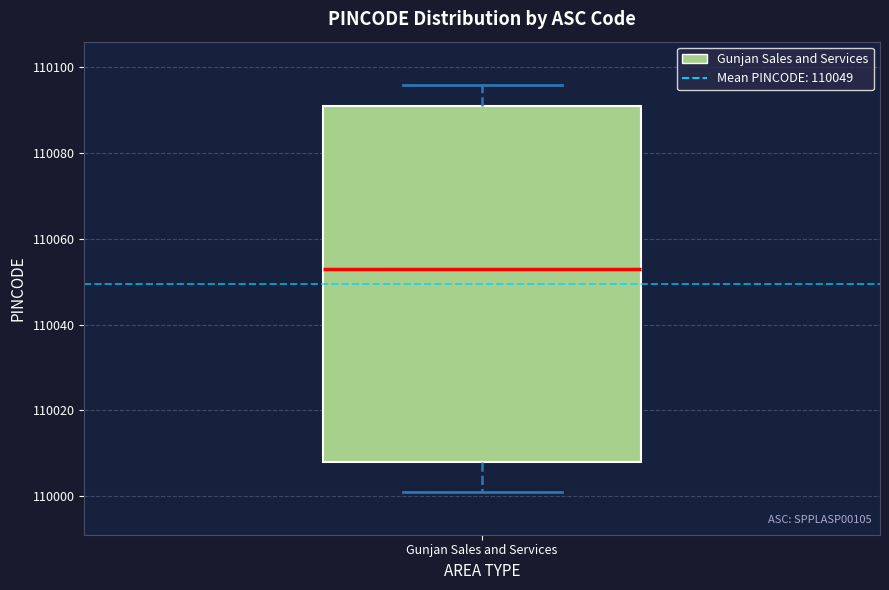

Read this box plot against the y-axis: the position of the median line, the range covered by the box, and the ends of both whiskers. The values are not printed on the chart, so give them approximately, as read against the axis.

median 110054, box 110008 to 110092, whiskers 110002 to 110096